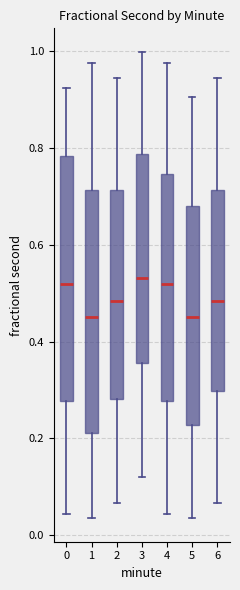

Reading left to right, read every box against the y-axis: the position of its median line, the range the box covers, and the ends of its whiskers. The values are not printed on the chart, so give them approximately, as read against the axis.

0: median 0.52, box 0.28 to 0.78, whiskers 0.04 to 0.92
1: median 0.46, box 0.22 to 0.72, whiskers 0.04 to 0.98
2: median 0.48, box 0.28 to 0.72, whiskers 0.06 to 0.94
3: median 0.54, box 0.36 to 0.78, whiskers 0.12 to 1.00
4: median 0.52, box 0.28 to 0.74, whiskers 0.04 to 0.98
5: median 0.46, box 0.22 to 0.68, whiskers 0.04 to 0.90
6: median 0.48, box 0.30 to 0.72, whiskers 0.06 to 0.94